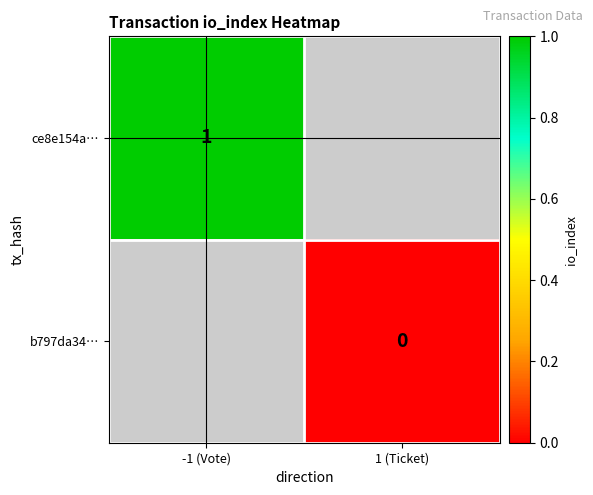

What is the maximum value shown in the chart?

1.0